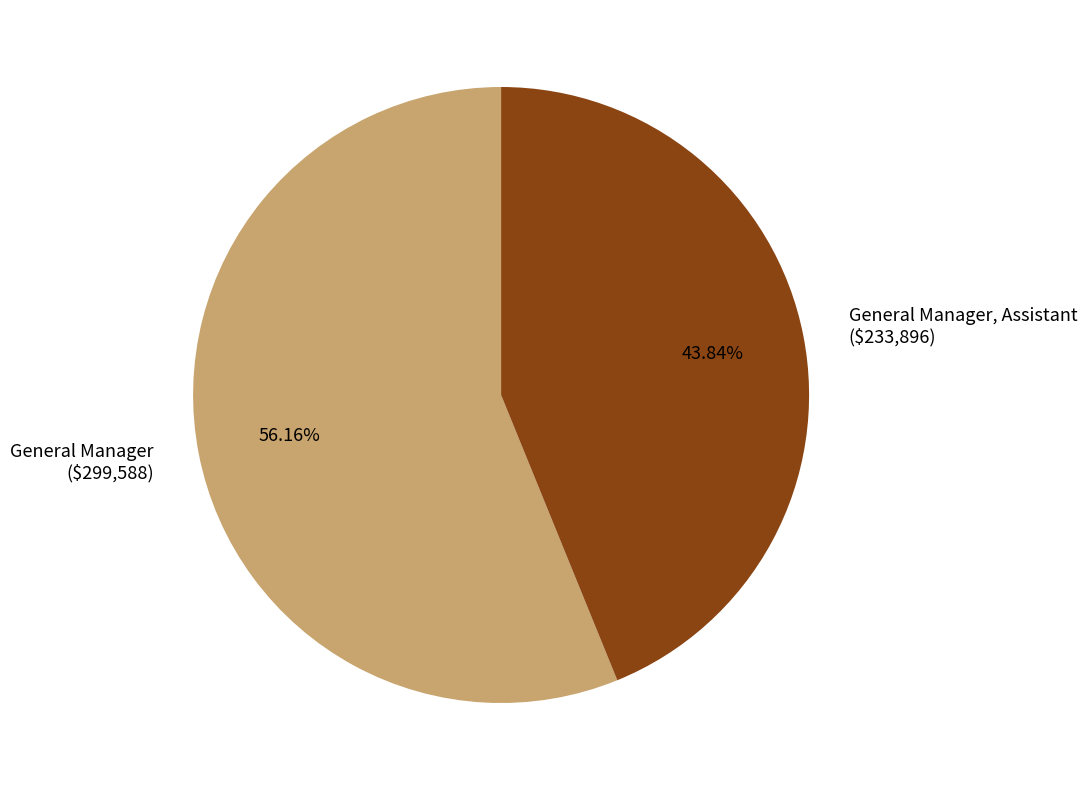

Is there any slice that represents more than half of the pie?

Yes